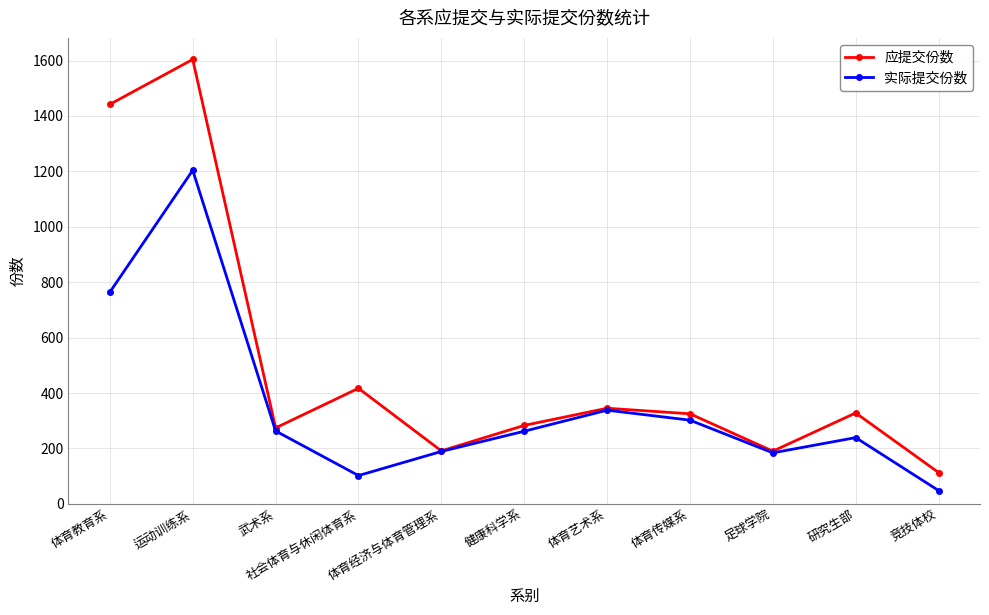

Which series has the largest total across all categories?

应提交份数